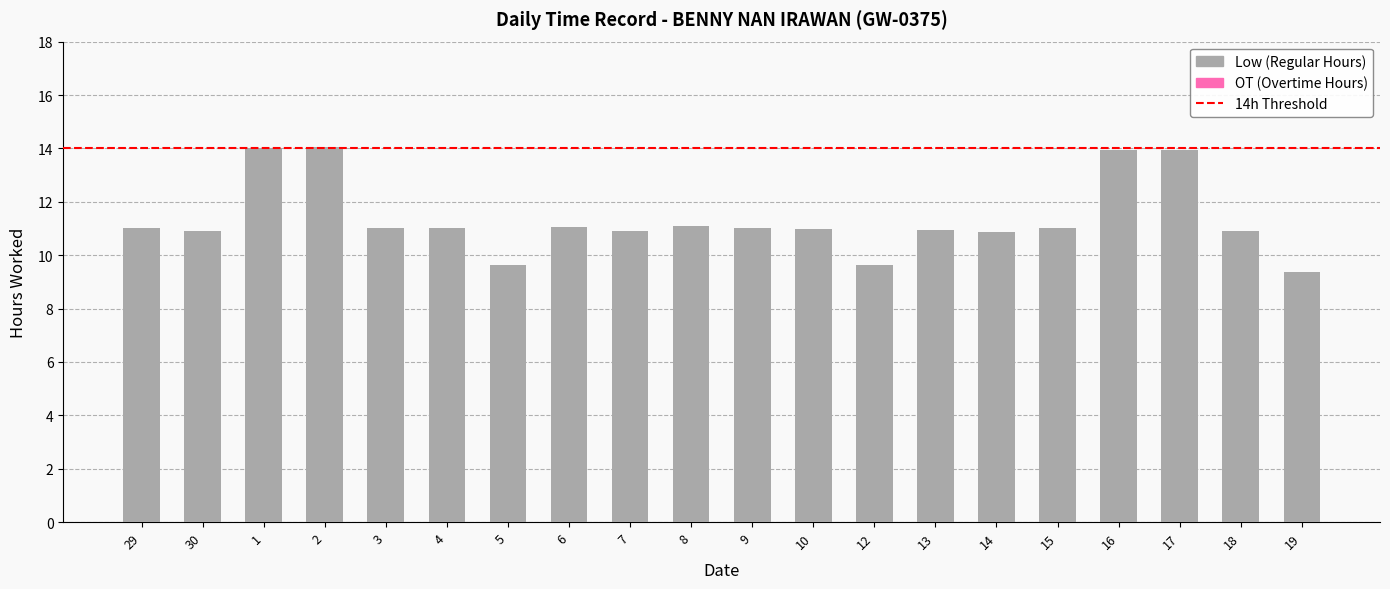

What is the maximum value shown in the chart?

14.1